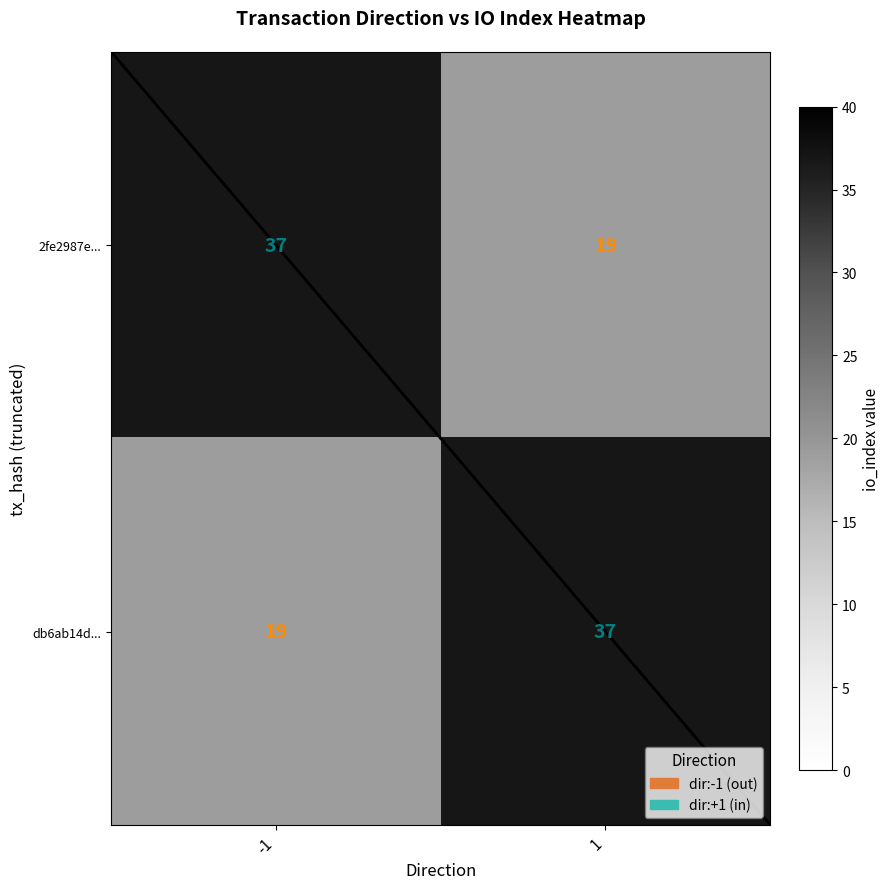

Reading left to right, extract all data points from this chart.

2fe2987e...: -1=37	1=19
db6ab14d...: -1=19	1=37